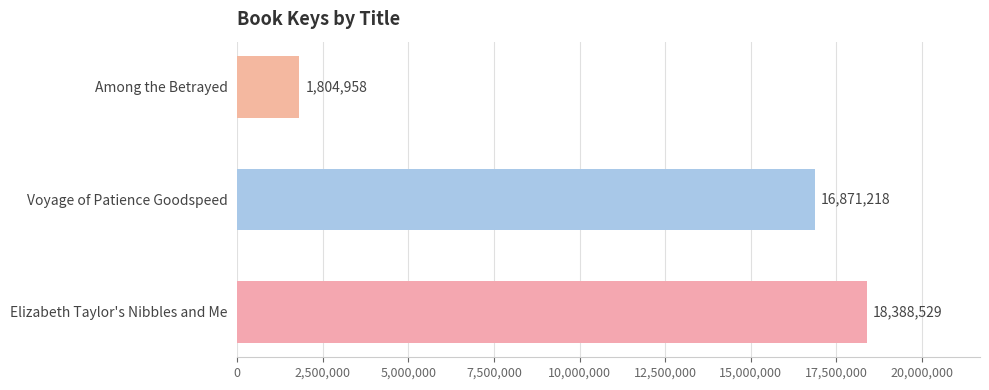

Approximately how many times larger is the value at Elizabeth Taylor's Nibbles and Me compared to Among the Betrayed?

10.2